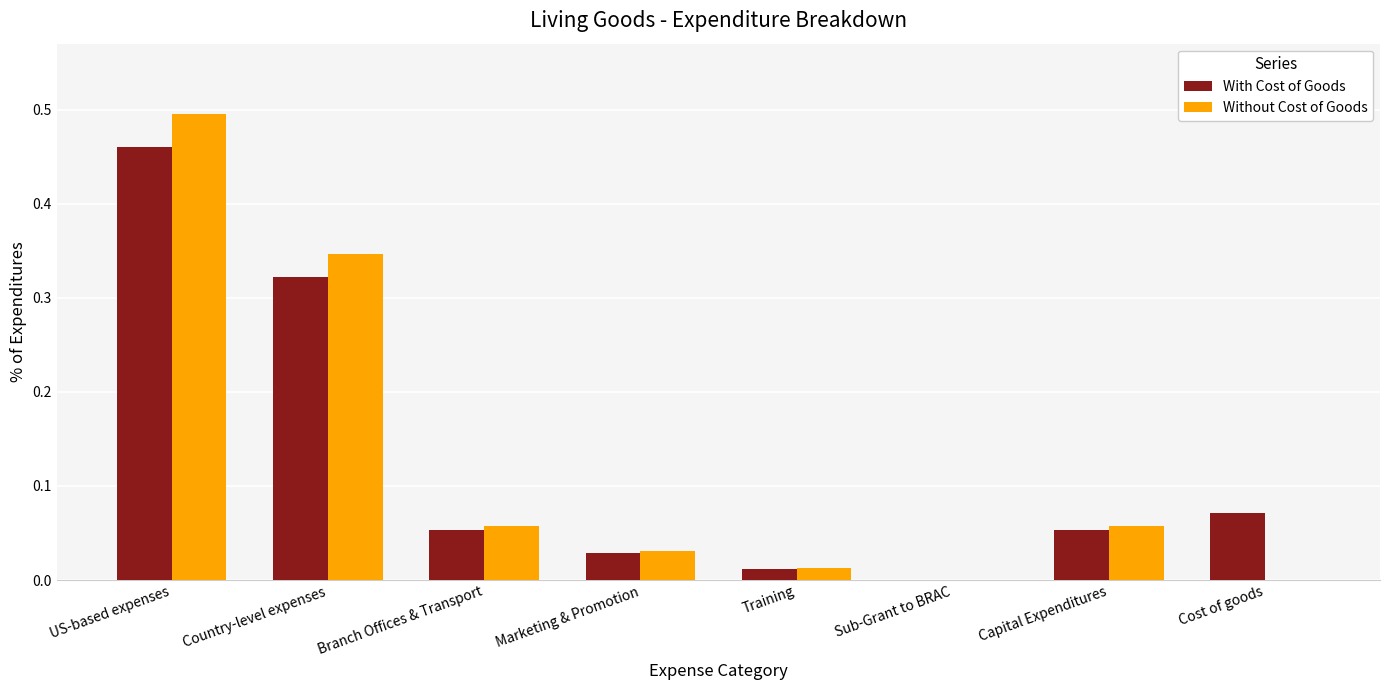

Is it true that With Cost of Goods equals 0.0 at Marketing & Promotion?

True